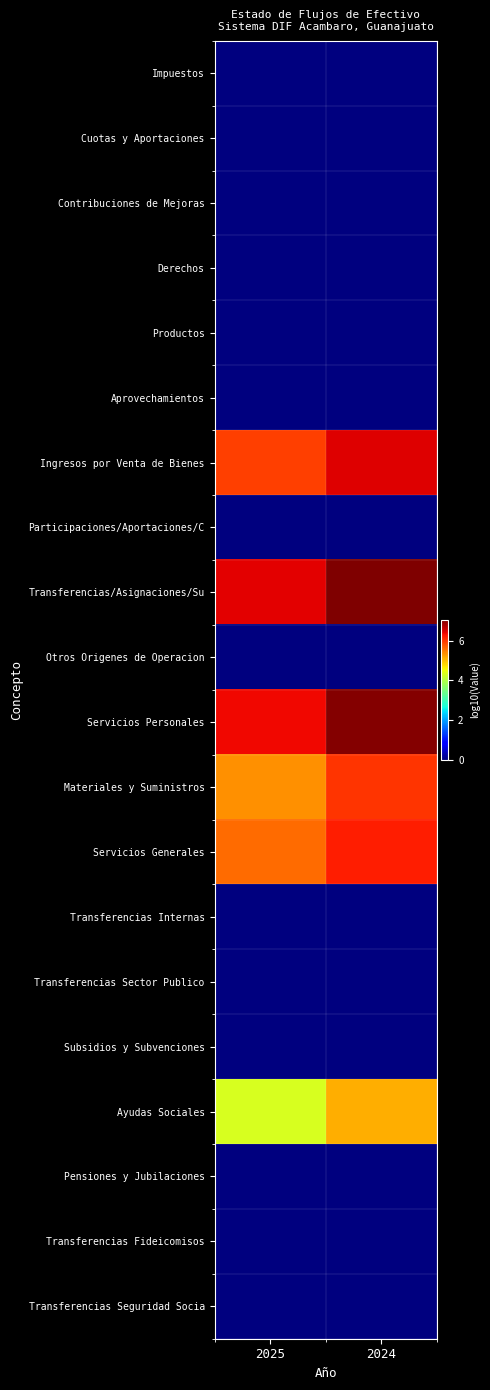

Rank the series at 2024 from highest to lowest value.

Transferencias/Asignaciones/Su, Servicios Personales, Ingresos por Venta de Bienes, Servicios Generales, Materiales y Suministros, Ayudas Sociales, Impuestos, Cuotas y Aportaciones, Contribuciones de Mejoras, Derechos, Productos, Aprovechamientos, Participaciones/Aportaciones/C, Otros Origenes de Operacion, Transferencias Internas, Transferencias Sector Publico, Subsidios y Subvenciones, Pensiones y Jubilaciones, Transferencias Fideicomisos, Transferencias Seguridad Socia